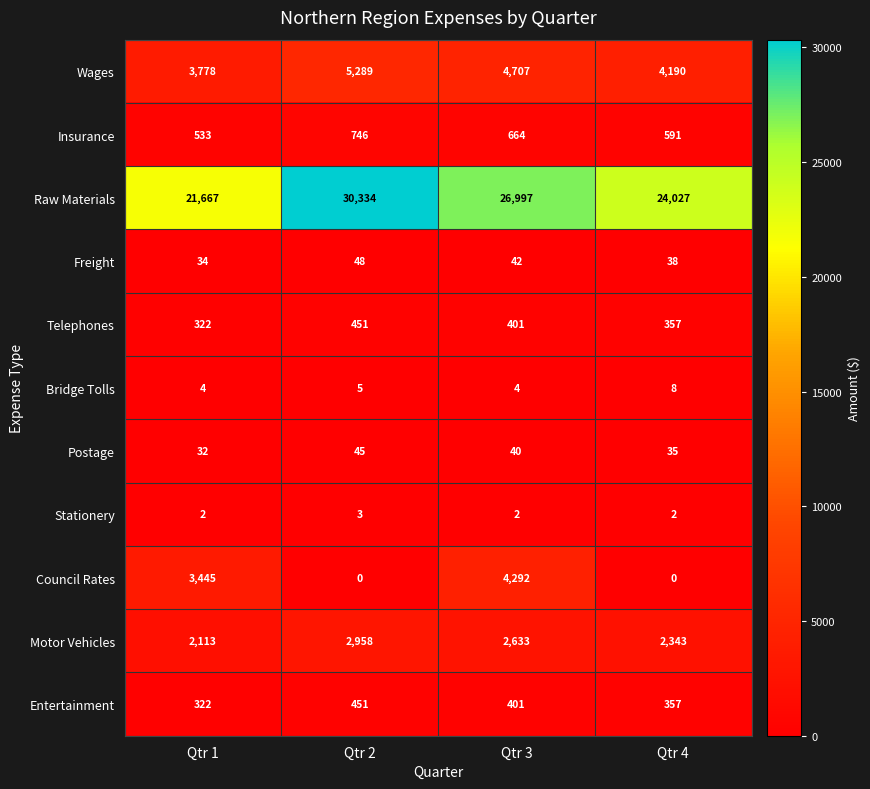

What is the difference between the highest and lowest values at Qtr 2?

30334